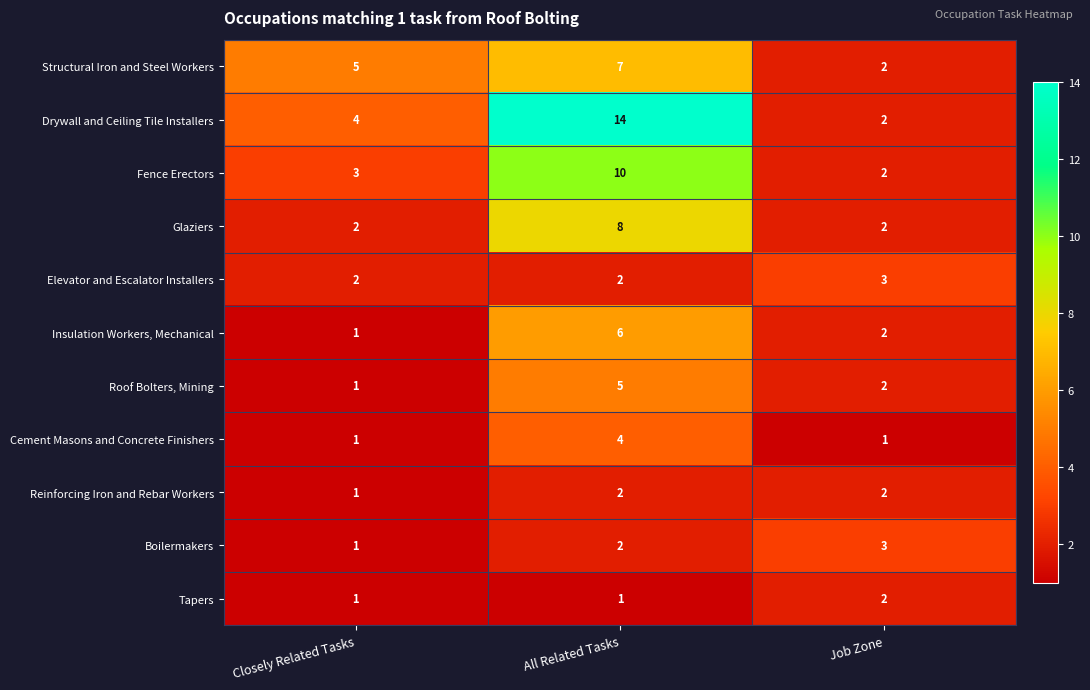

Is it true that Reinforcing Iron and Rebar Workers equals 1 at Closely Related Tasks?

True